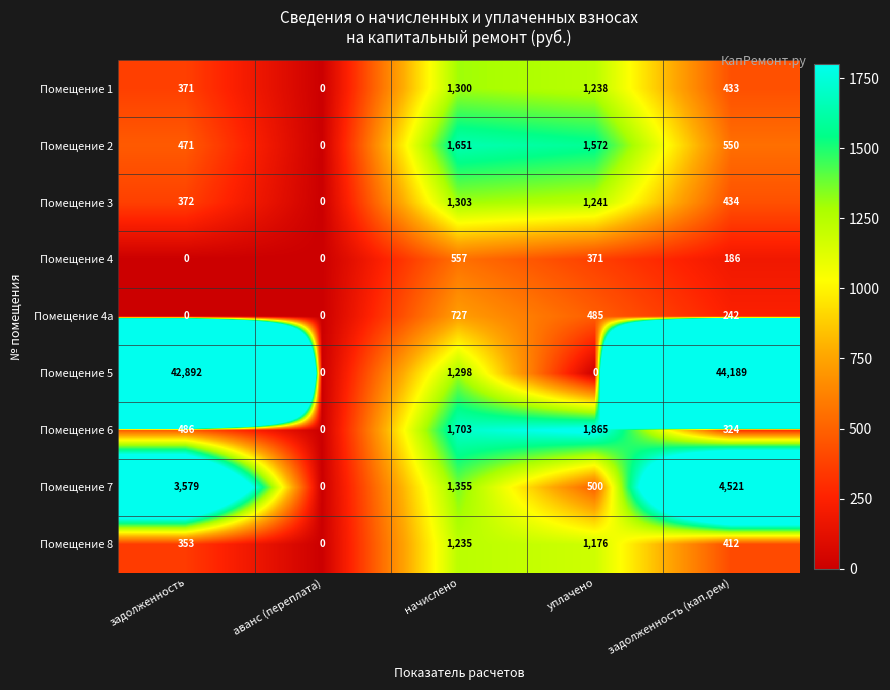

List the series in order of their peak value, highest first.

Помещение 5, Помещение 7, Помещение 6, Помещение 2, Помещение 3, Помещение 1, Помещение 8, Помещение 4а, Помещение 4